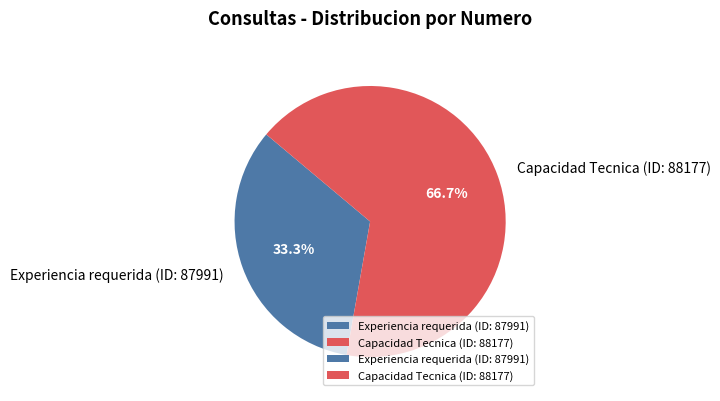

To the nearest percent, what is the average slice percentage?

50%